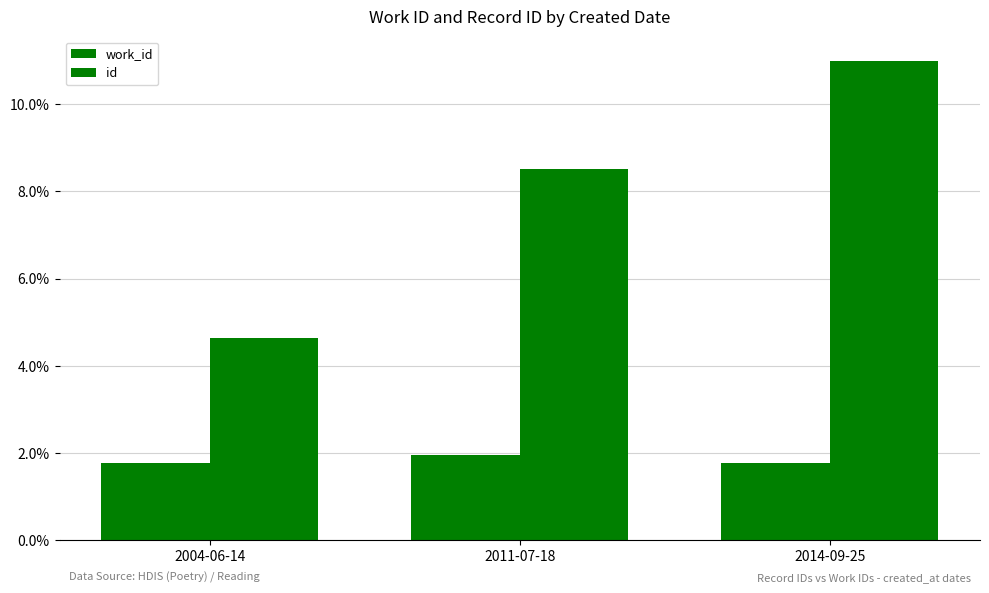

Which series has the largest range (max minus min)?

id